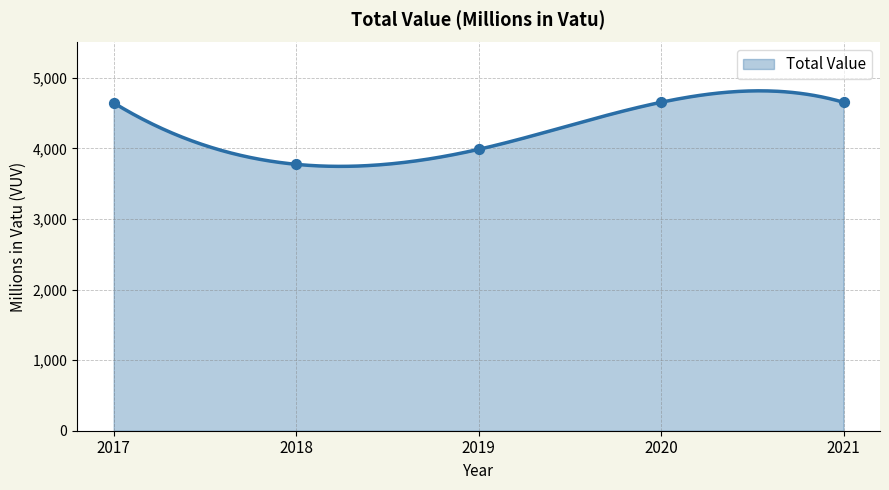

Which has a higher value, 2018 or 2021?

2021